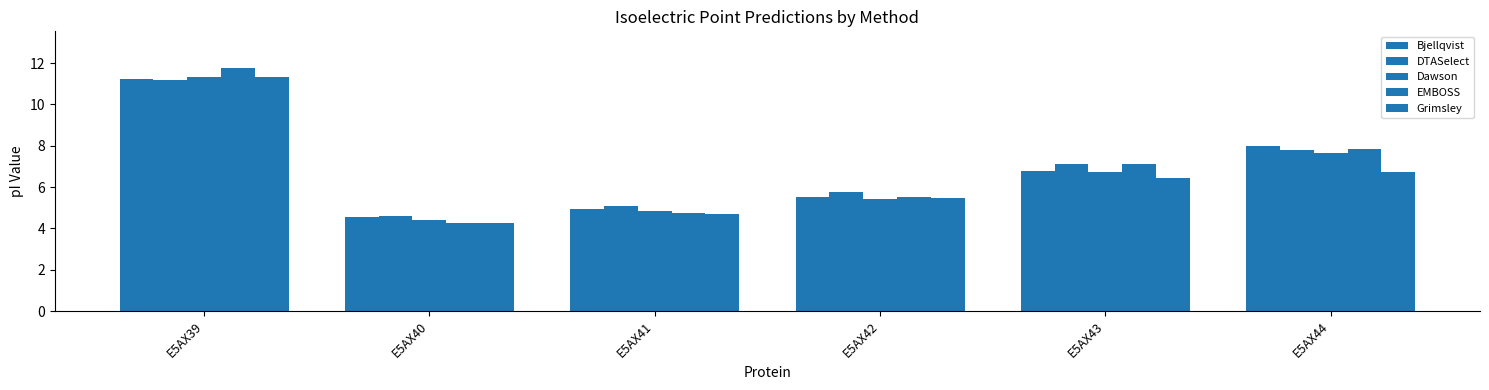

The value of EMBOSS at E5AX39 is 2.7. True or false?

False